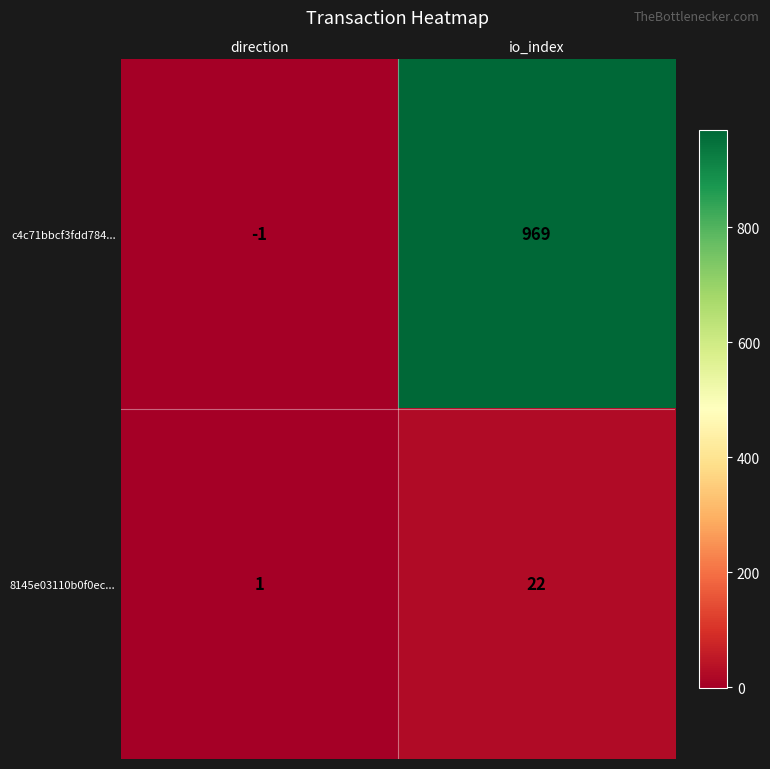

What is the approximate value of c4c71bbcf3fdd784... at io_index, to the nearest 50?

950